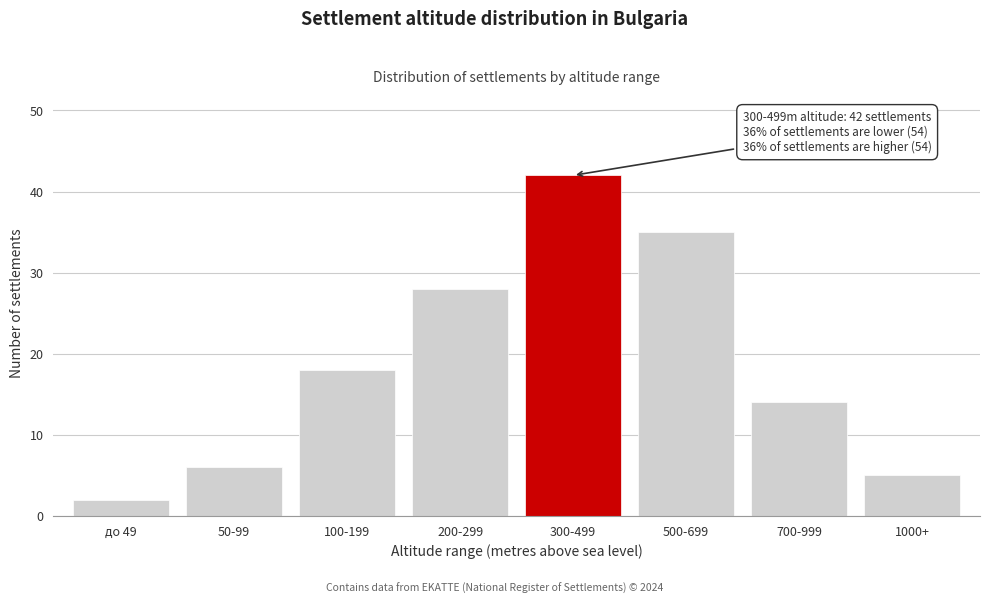

Reading left to right, list all the values displayed in this chart.

до 49=2	50-99=6	100-199=18	200-299=28	300-499=42	500-699=35	700-999=14	1000+=5